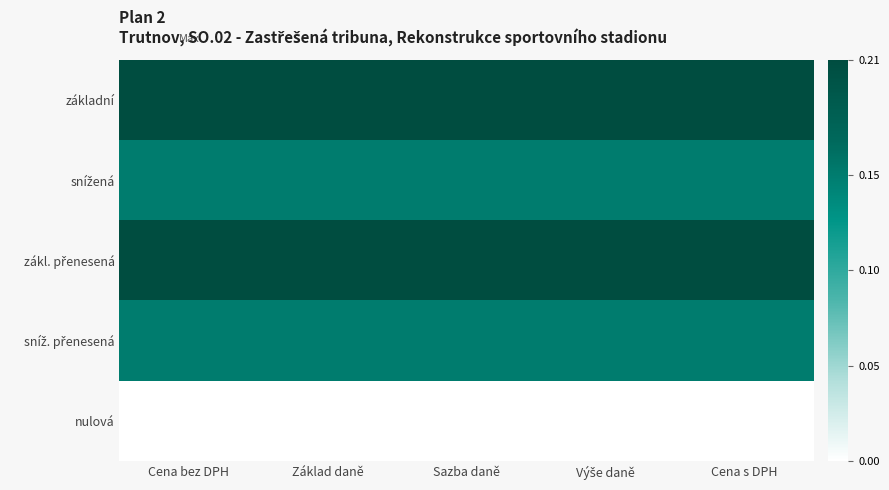

How many categories are shown in the chart?

5